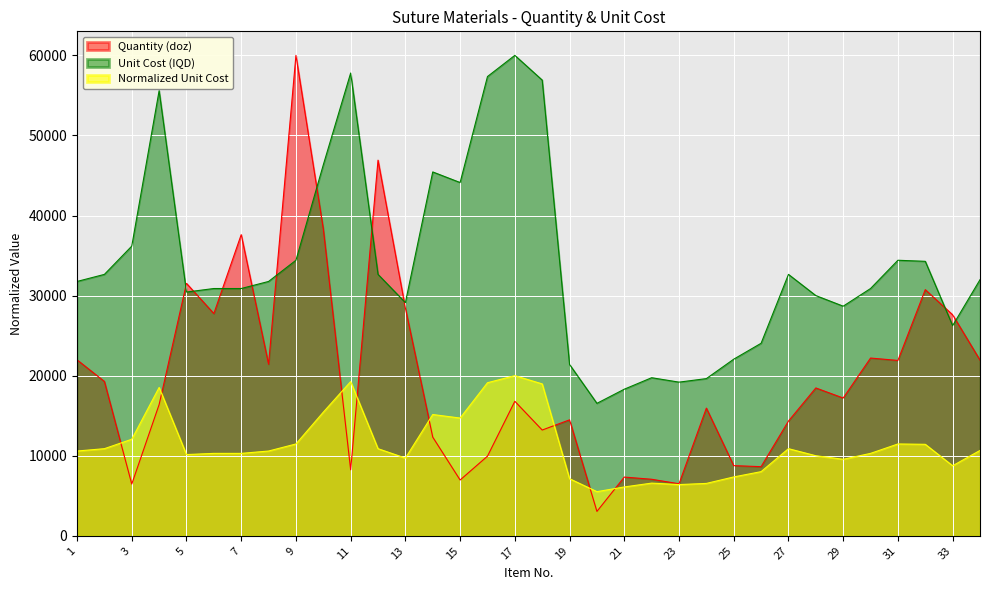

What is the minimum value for Quantity (doz)?

3048.2